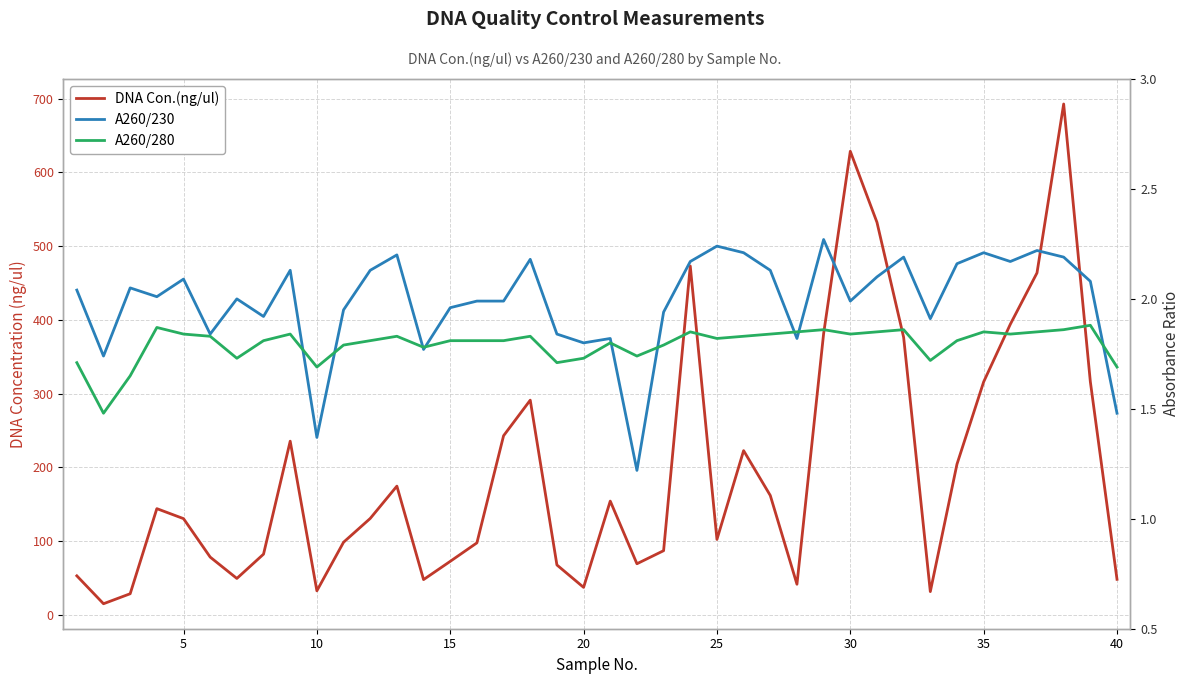

Which series has the largest total across all categories?

DNA Con.(ng/ul)